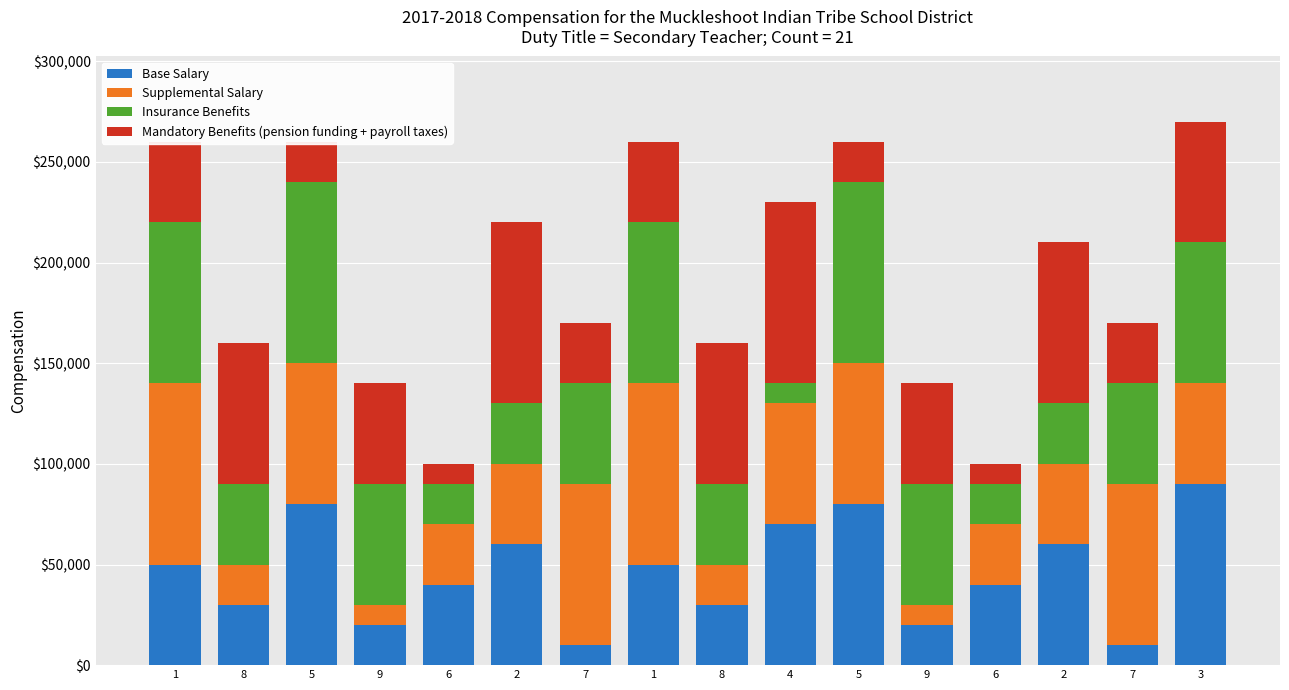

How many distinct data groups are displayed?

4